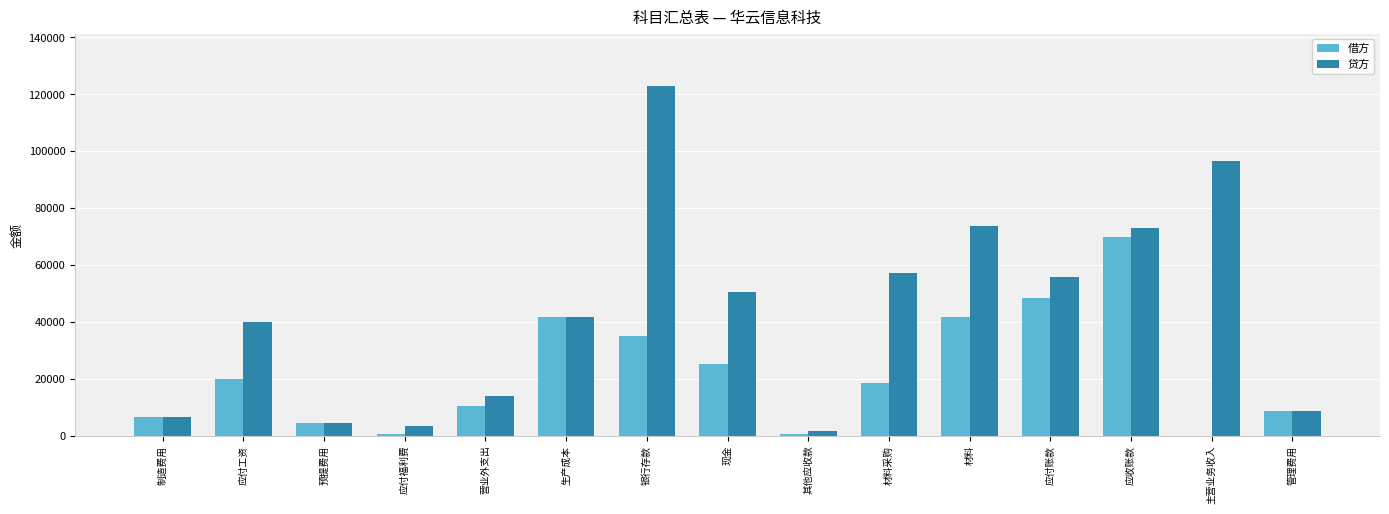

At which category is the sum across all series the highest?

银行存款